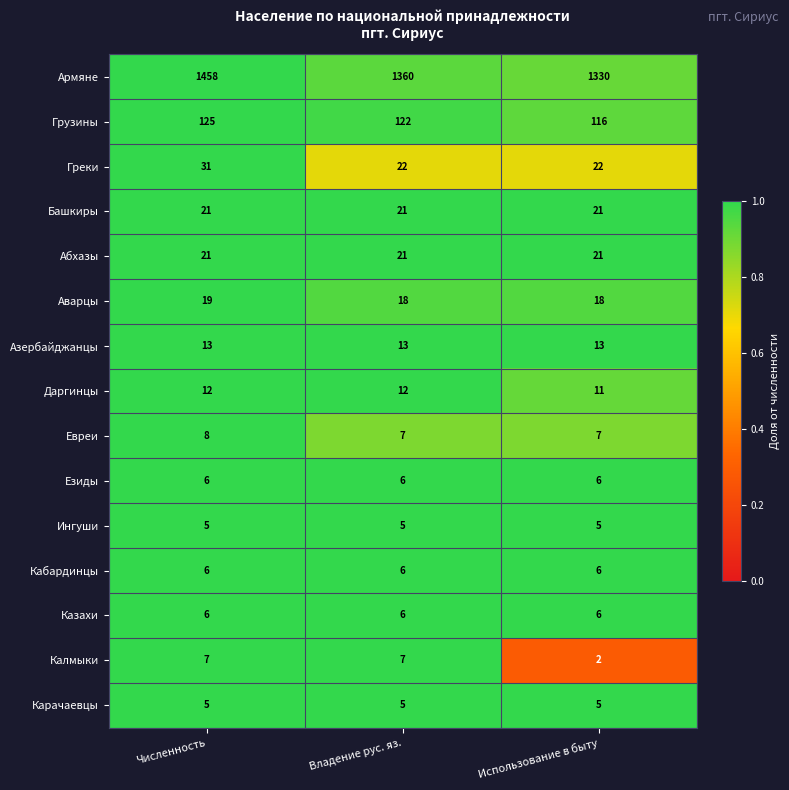

What is the approximate value of Грузины at Численность?

125